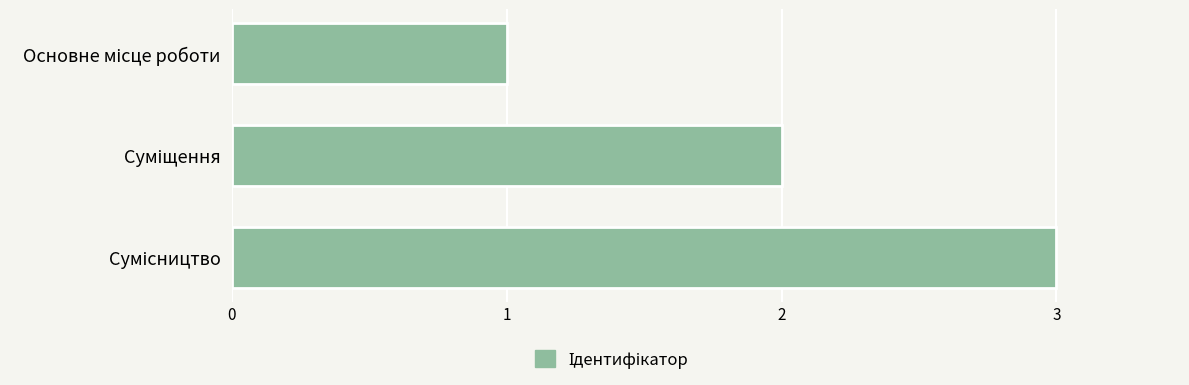

How many values are between 1 and 3?

3